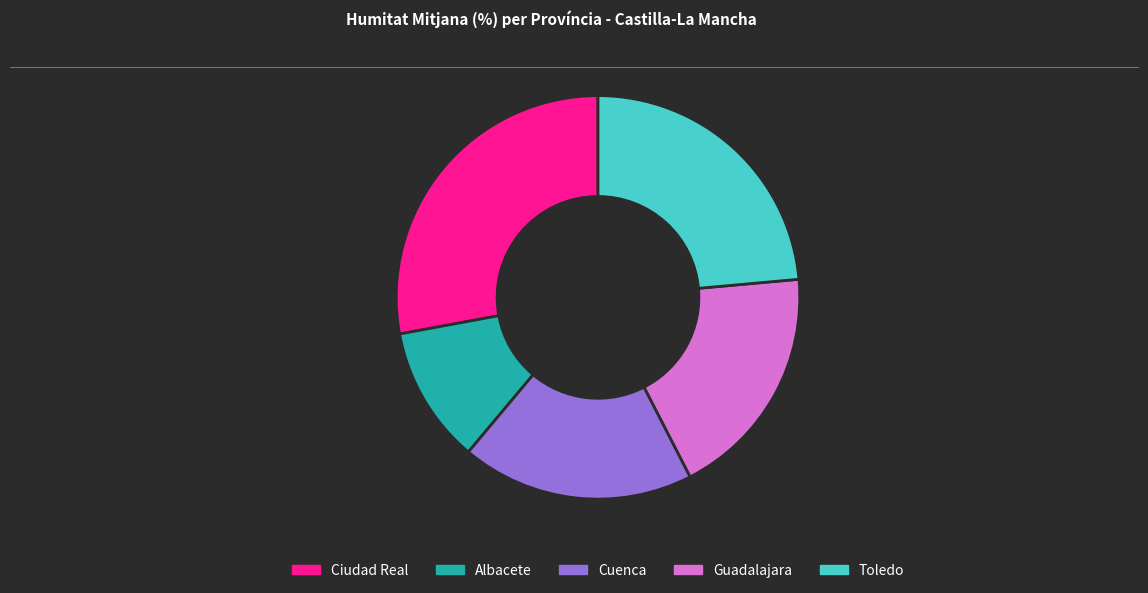

Which slice is the largest?

Ciudad Real